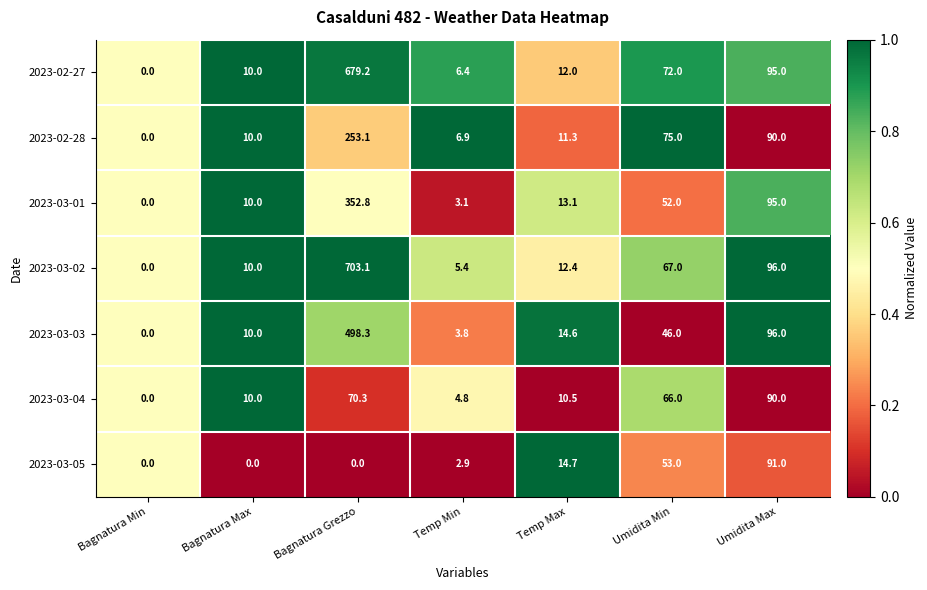

Which label corresponds to the largest value in the chart?

Bagnatura Grezzo